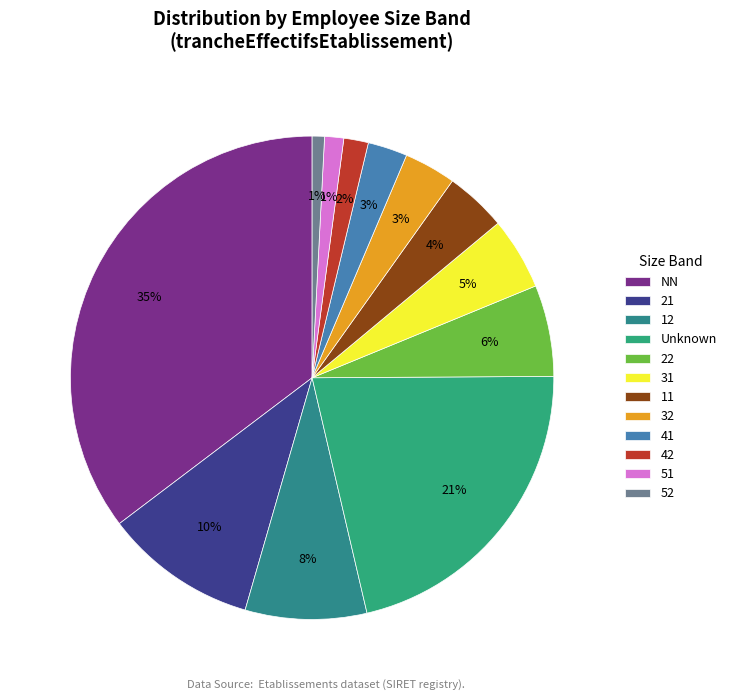

To the nearest percent, what percentage of the pie is 32?

3%